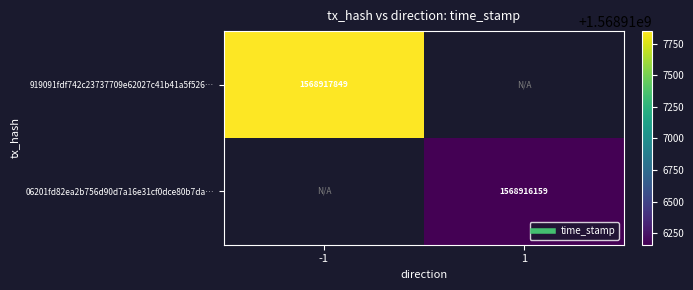

How many positive values does the 06201fd82ea2b756d90d7a16e31cf0dce80b7da… series have?

1